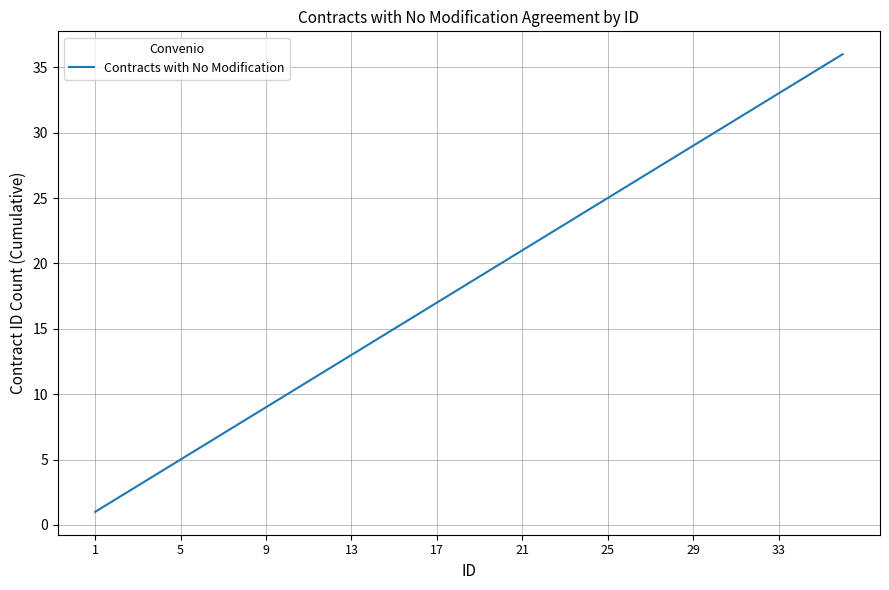

Is this an area chart (filled region under the line)?

No